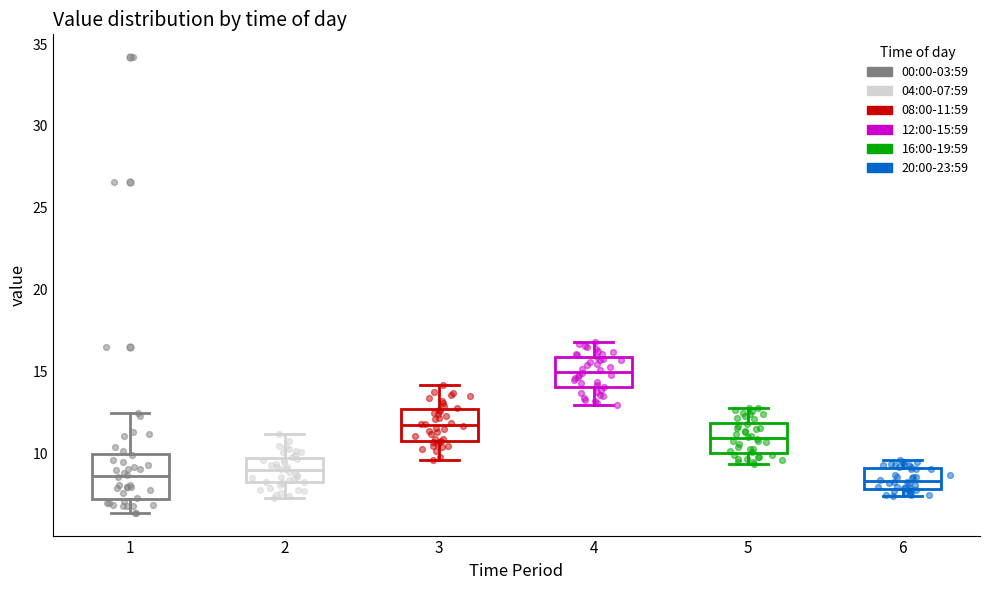

Reading left to right, read every box against the y-axis: the position of its median line, the range the box covers, and the ends of its whiskers. The values are not printed on the chart, so give them approximately, as read against the axis.

1: median 8.5, box 7.5 to 10.0, whiskers 6.5 to 12.5
2: median 9.0, box 8.5 to 9.5, whiskers 7.5 to 11.0
3: median 12.0, box 11.0 to 12.5, whiskers 9.5 to 14.0
4: median 15.0, box 14.0 to 16.0, whiskers 13.0 to 17.0
5: median 11.0, box 10.0 to 12.0, whiskers 9.5 to 13.0
6: median 8.5, box 8.0 to 9.0, whiskers 7.5 to 9.5